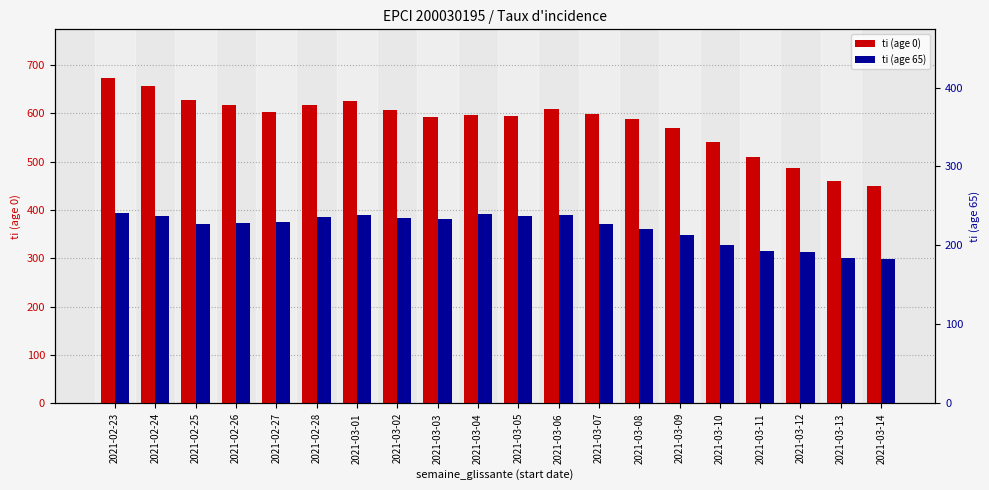

Between 2021-03-10 and 2021-02-23, which is larger?

2021-02-23